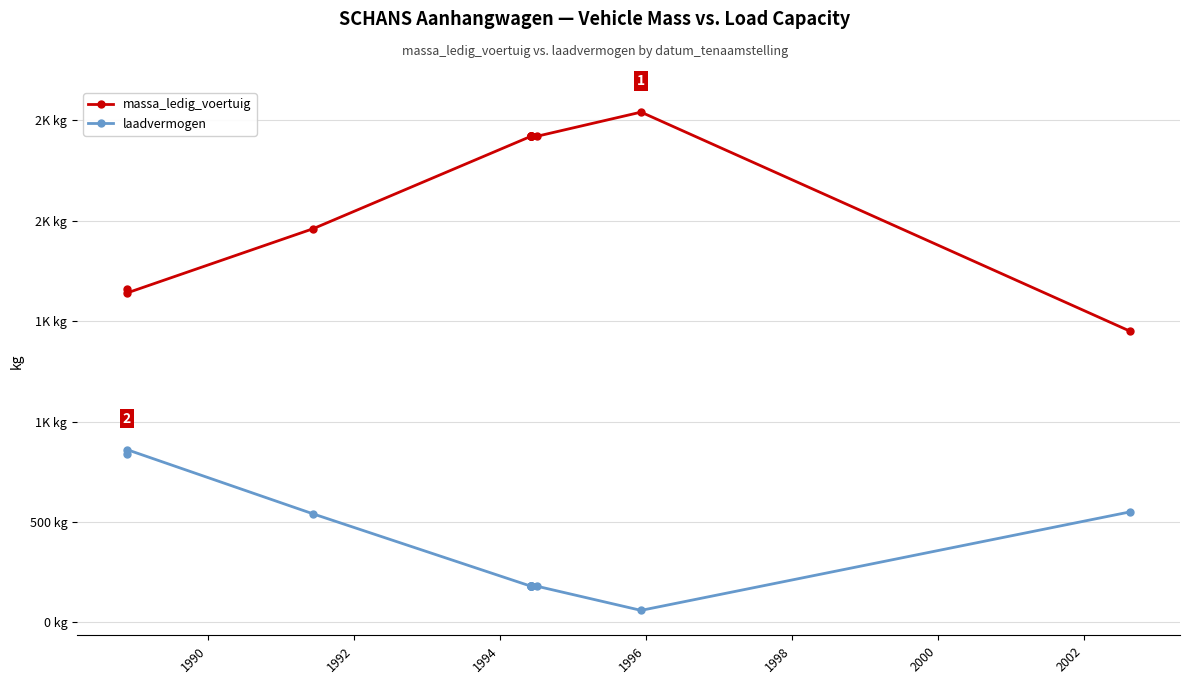

What is the label of the 10th point from the right?

1994